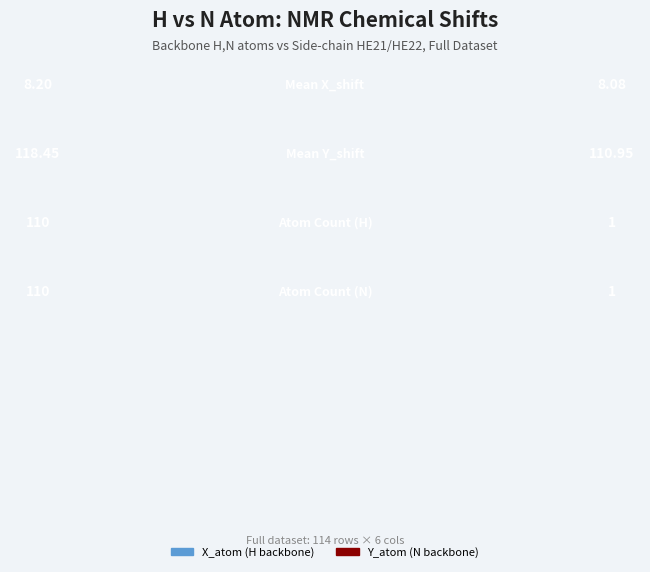

What is the total value across all series at N?

119.0